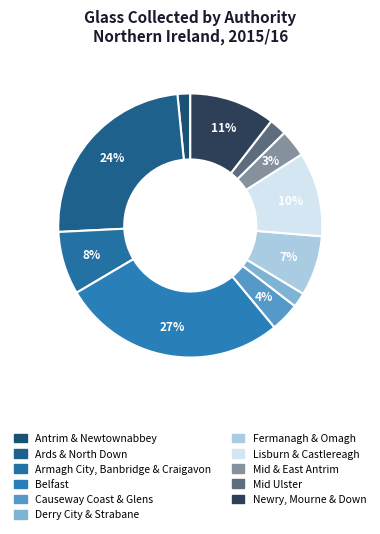

How many segments does this pie chart have?

11